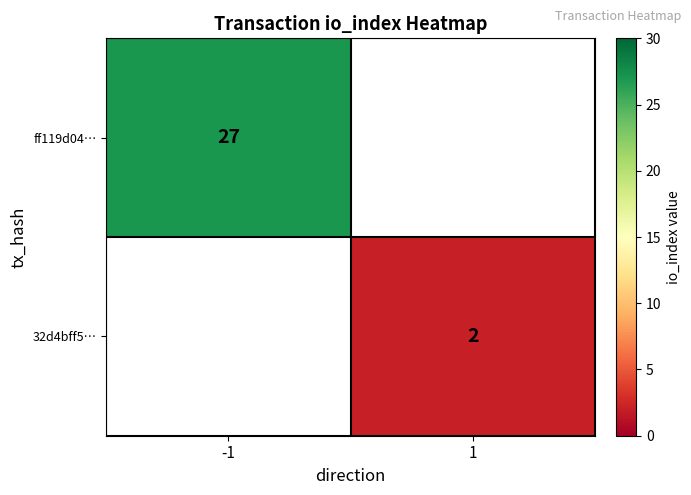

What is the greatest value displayed?

27.0